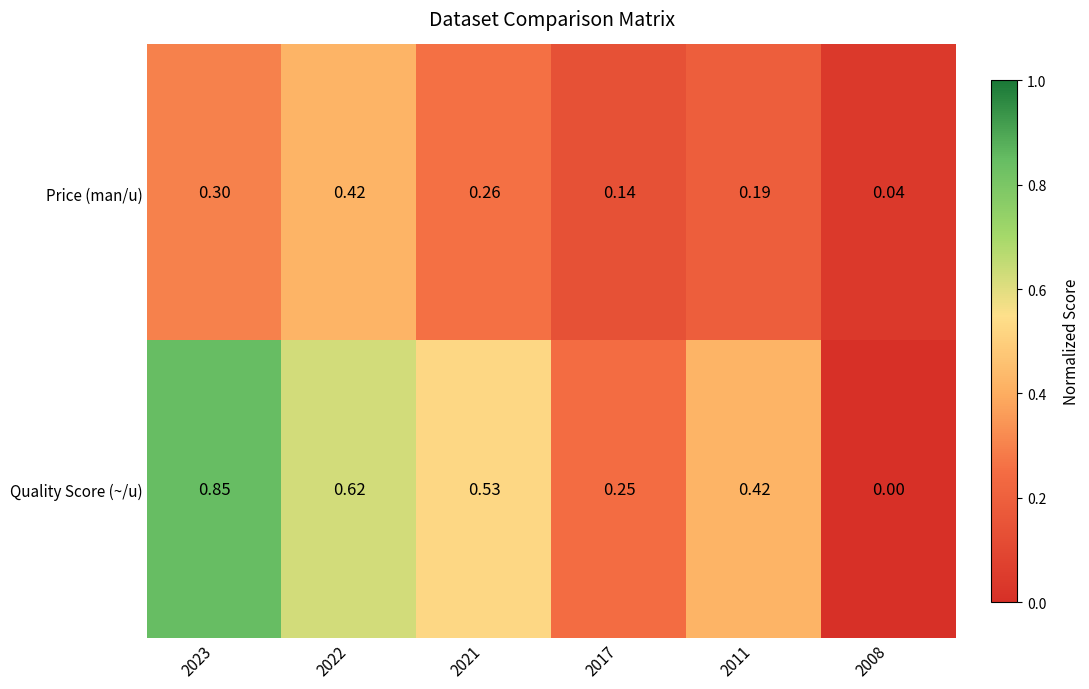

List the series in order of their overall mean, lowest first.

Price (man/u), Quality Score (~/u)